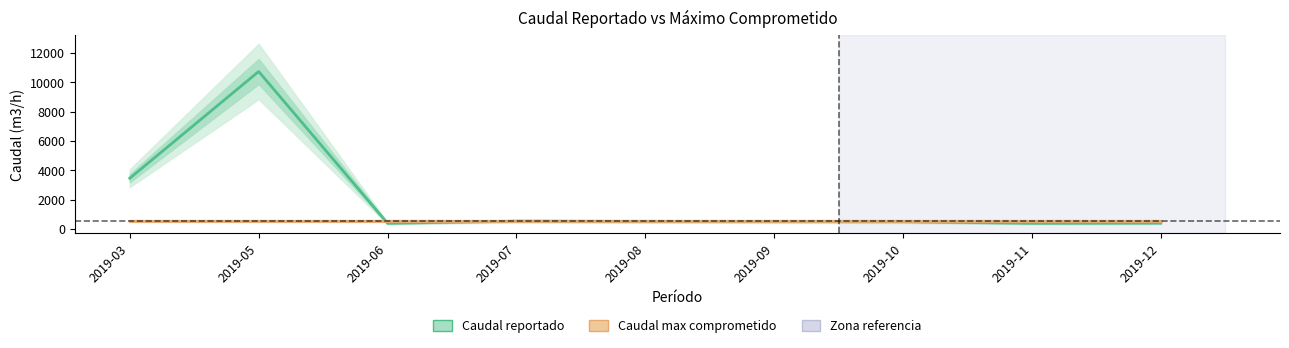

At how many categories does at least one series exceed 8946?

1